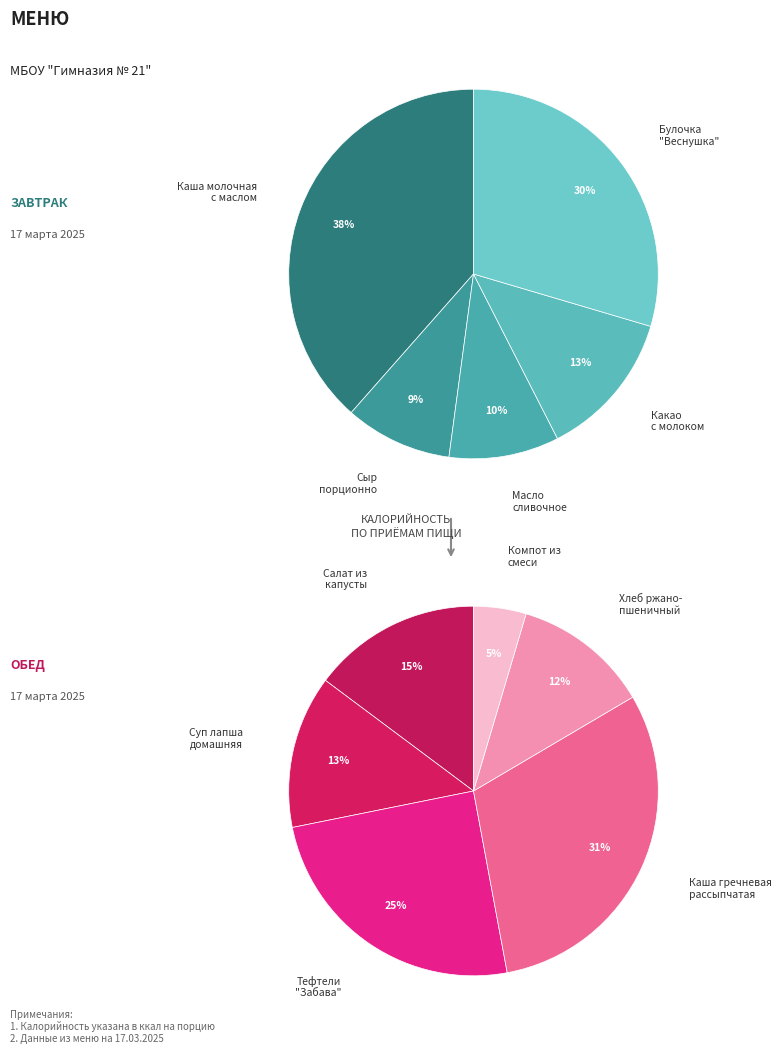

Between Масло
сливочное and Каша молочная
с маслом, which is larger?

Каша молочная
с маслом